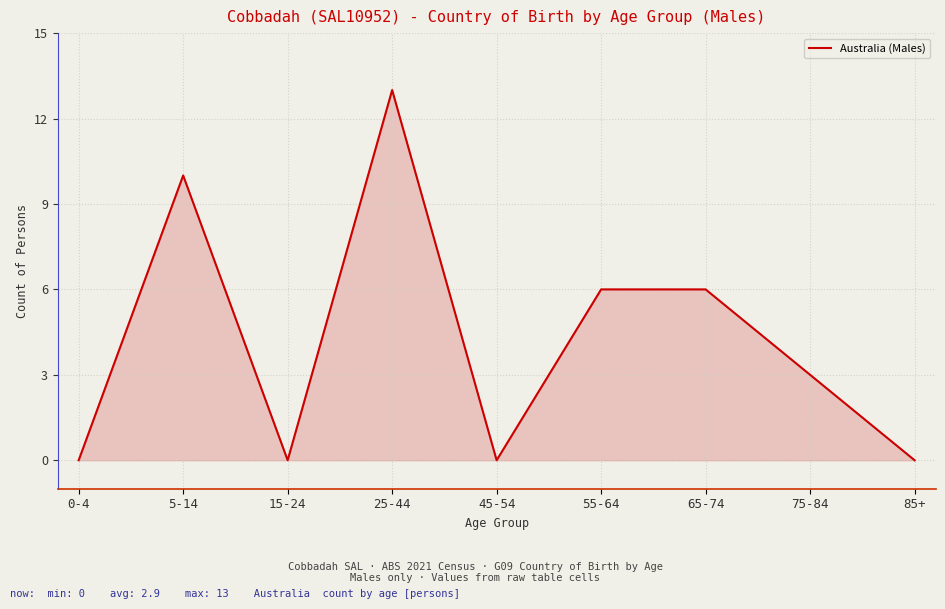

Read the value at 75-84, to the nearest 5.

5